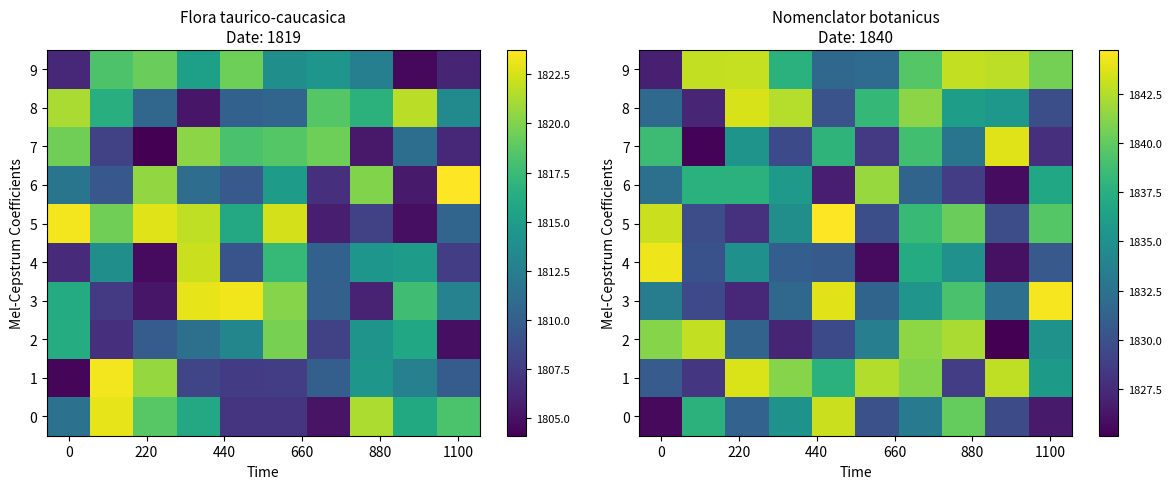

Between 7 and 8, which is larger?

7